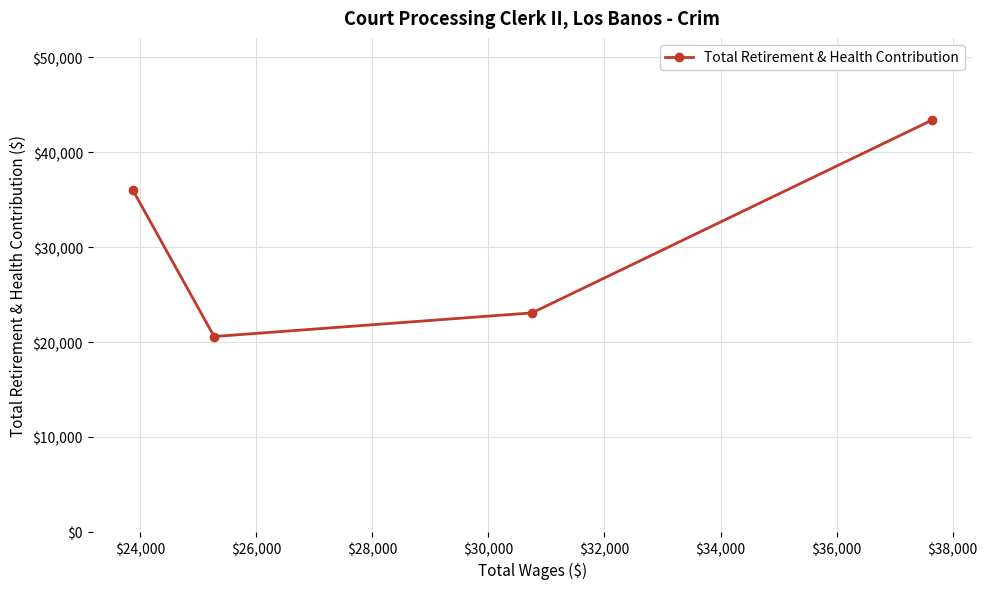

What is the smallest value displayed?

20581